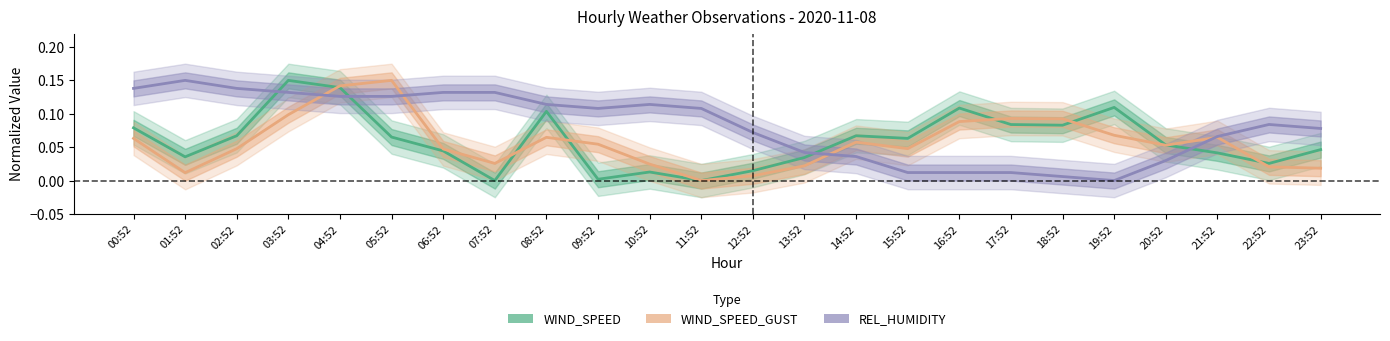

What position from the left is 02:52?

3